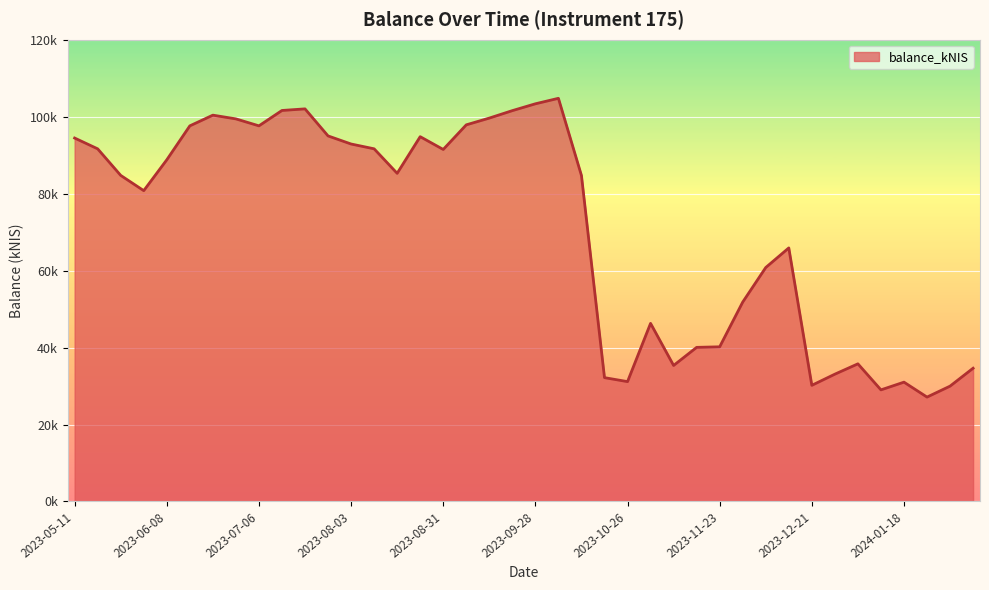

Reading right to left, what are all the values shown in this chart?

2024-02-08=34628.9	2024-02-01=29974.0	2024-01-25=27128.3	2024-01-18=31010.9	2024-01-11=29004.1	2024-01-04=35772.6	2023-12-28=33084.8	2023-12-21=30186.1	2023-12-14=65894.2	2023-12-07=60801.4	2023-11-30=51817.5	2023-11-23=40195.2	2023-11-16=40050.3	2023-11-09=35347.6	2023-11-02=46287.7	2023-10-26=31148.6	2023-10-19=32181.5	2023-10-12=84711.5	2023-10-05=104772.9	2023-09-28=103347.0	2023-09-21=101572.1	2023-09-14=99634.2	2023-09-07=97878.6	2023-08-31=91482.2	2023-08-24=94803.9	2023-08-17=85280.6	2023-08-10=91650.8	2023-08-03=92898.8	2023-07-26=95002.1	2023-07-20=102028.8	2023-07-13=101613.9	2023-07-06=97618.0	2023-06-29=99426.3	2023-06-22=100395.6	2023-06-15=97611.8	2023-06-08=88791.1	2023-06-01=80776.6	2023-05-24=84744.6	2023-05-18=91645.0	2023-05-11=94450.4